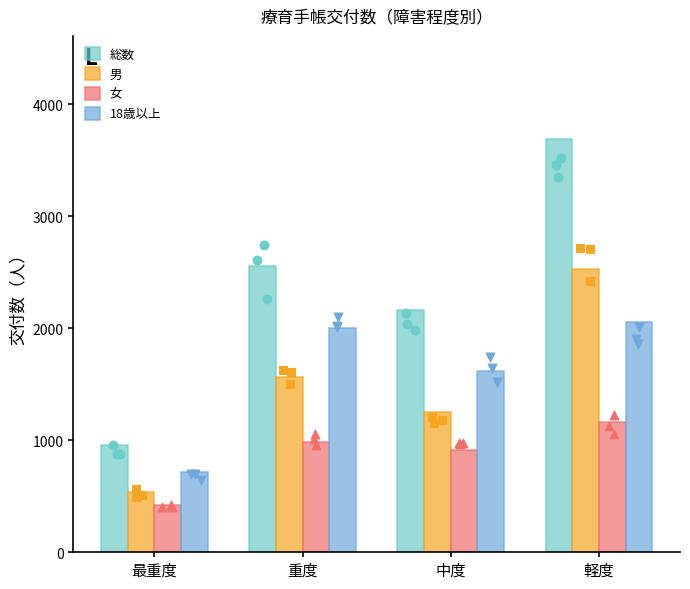

At which category is the sum across all series the highest?

軽度